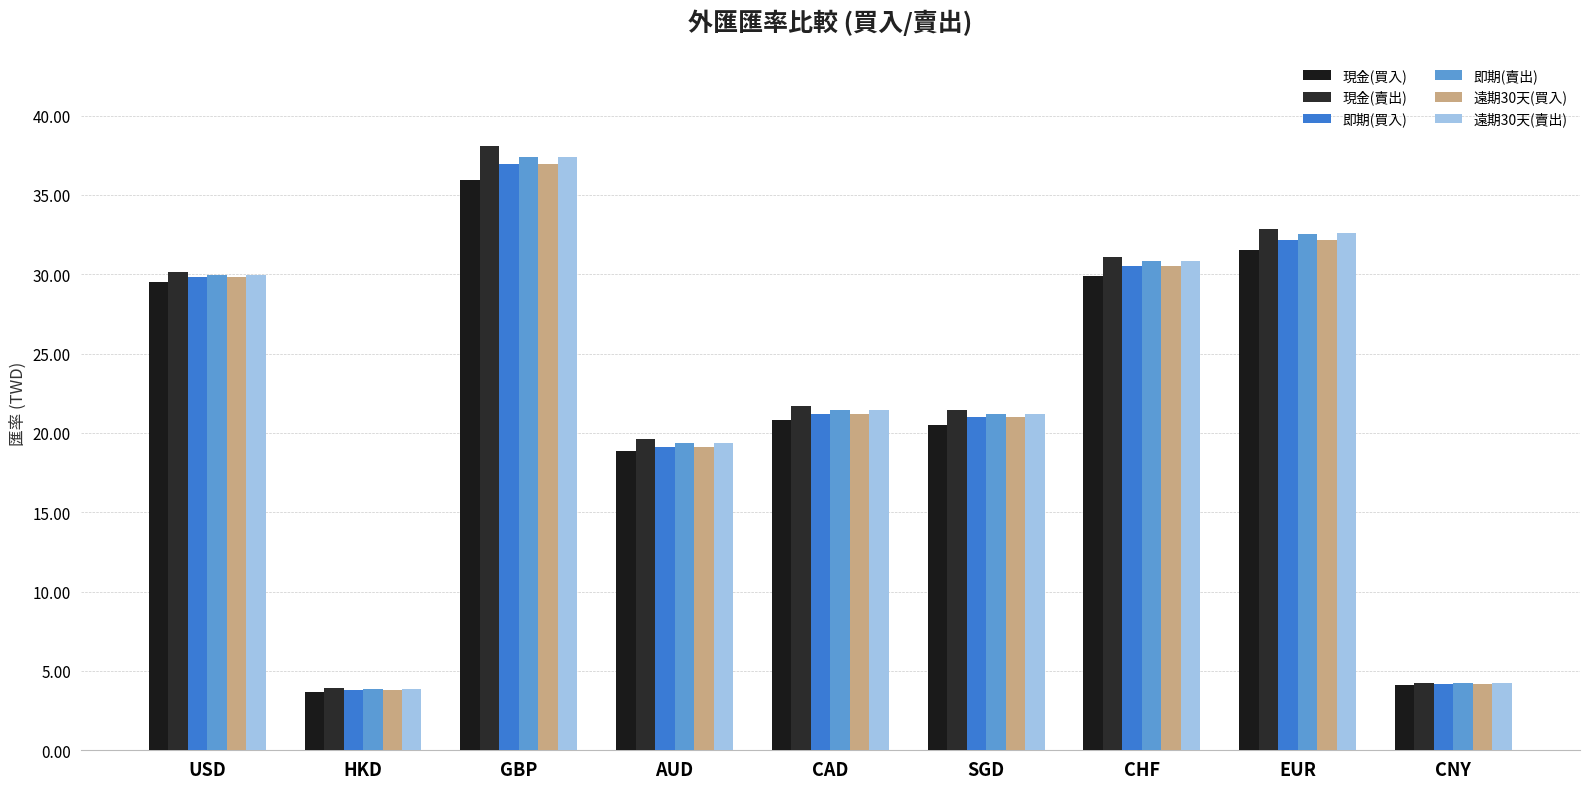

The value of 現金(買入) at CHF is 43.8. True or false?

False